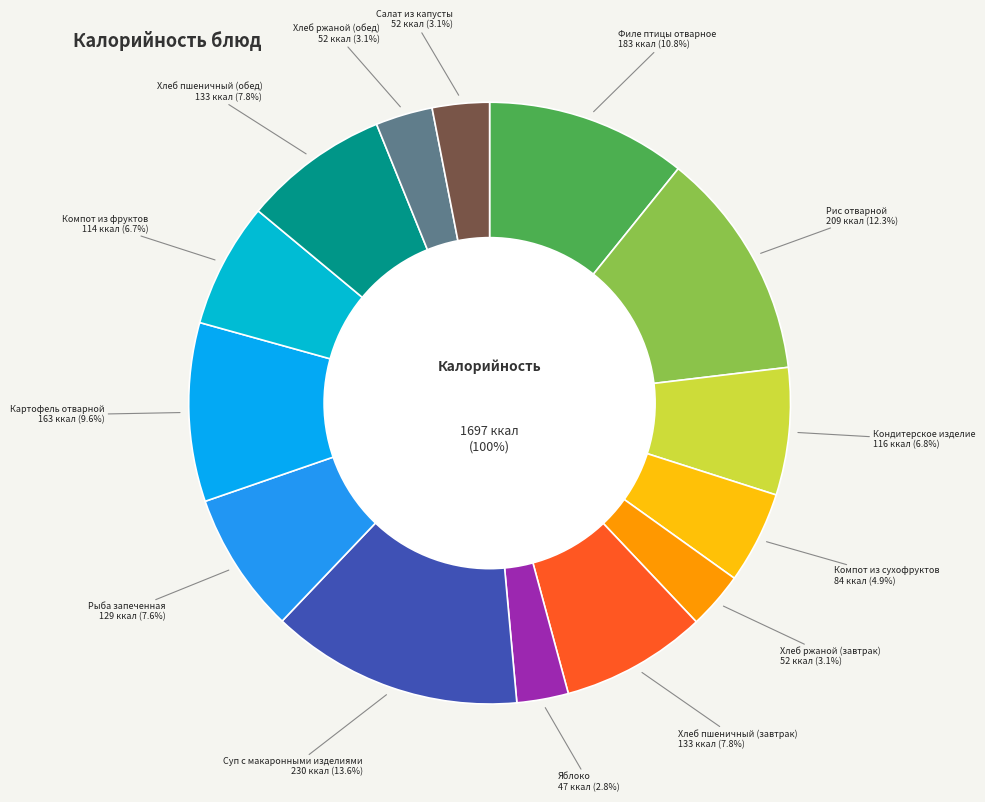

What percentage do Картофель отварной and Рыба запеченная together represent?

17.2%